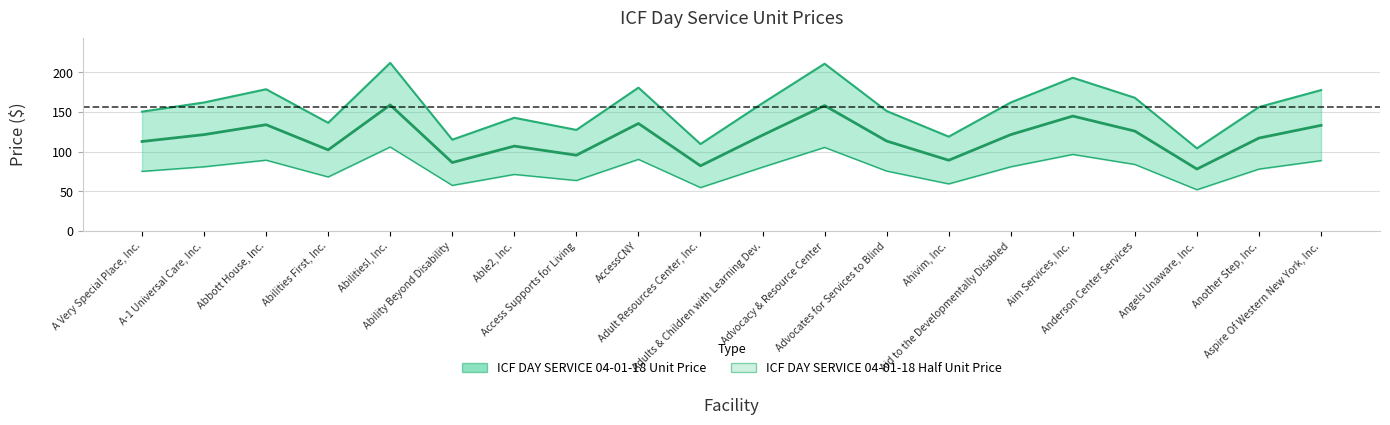

Which has a higher value, Ability Beyond Disability or Access Supports for Living?

Access Supports for Living